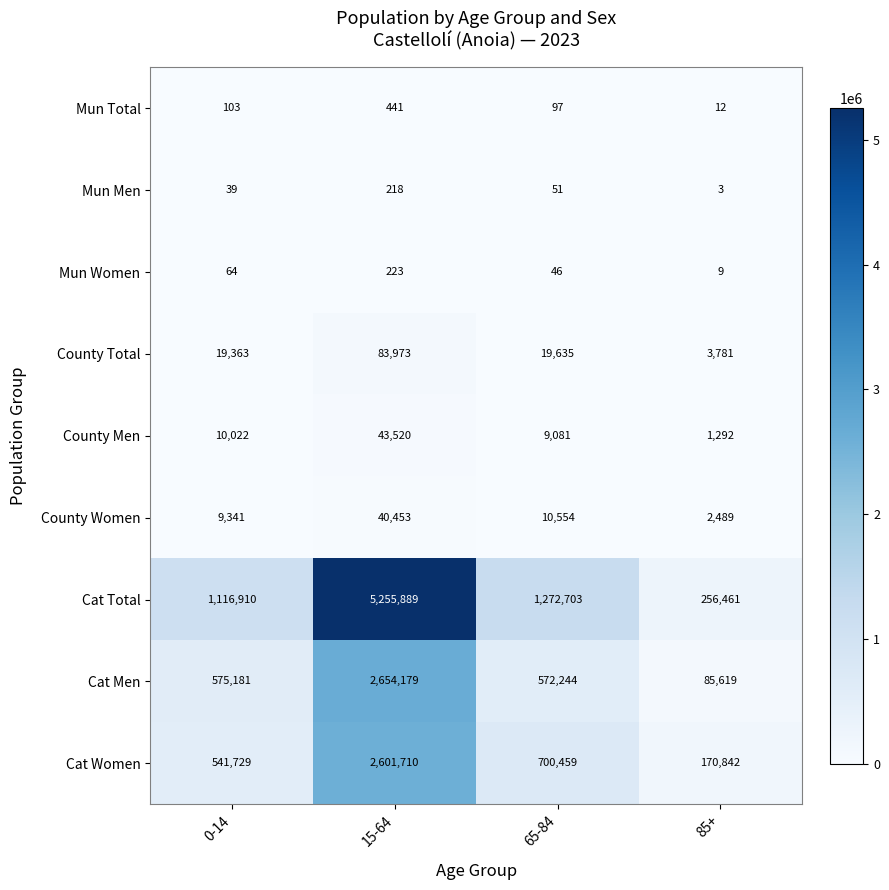

At which label is Cat Total closest to 2756175?

65-84